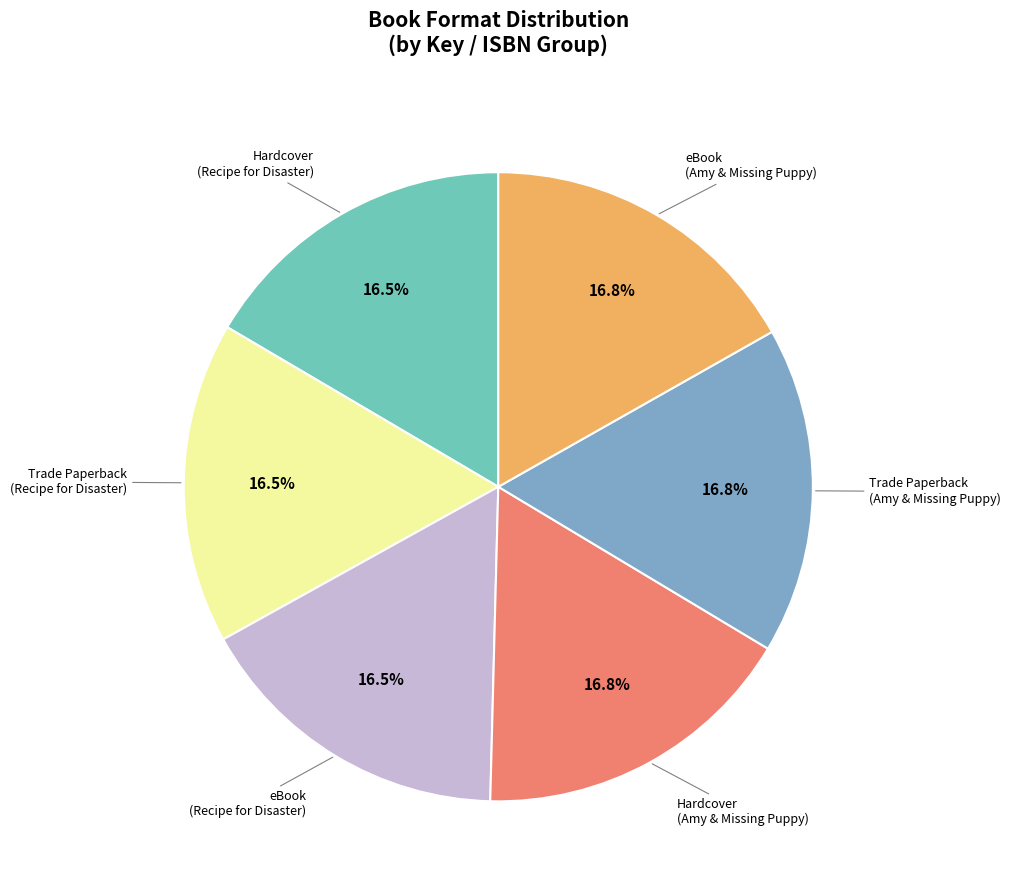

Is the sum of Hardcover (Amy & Missing Puppy) and Hardcover (Recipe for Disaster) greater than half?

No